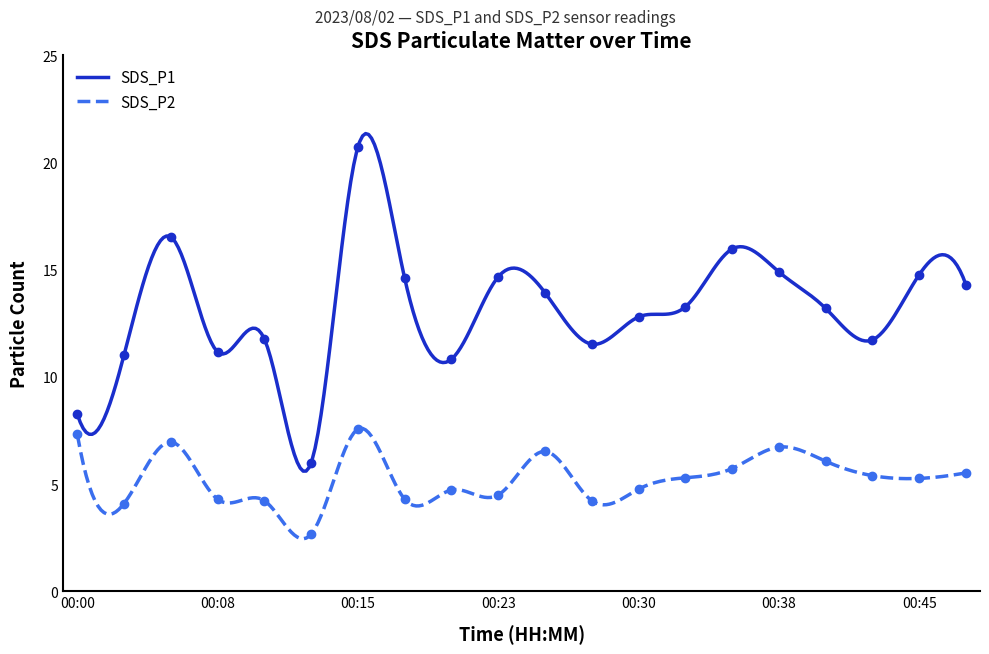

What are all the series names shown in the legend?

SDS_P1, SDS_P2